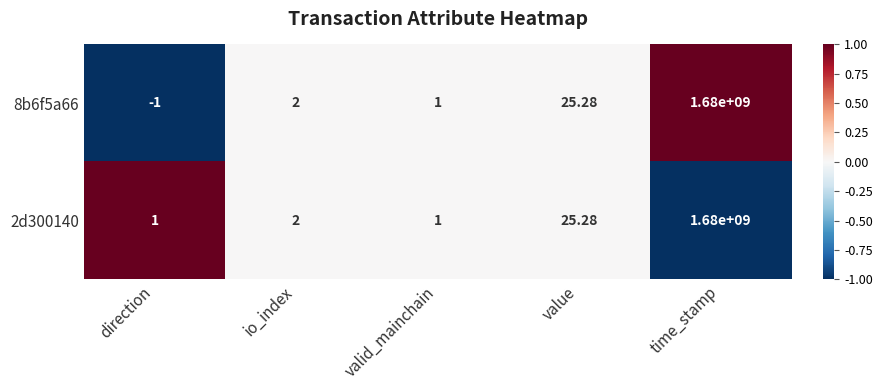

Is the value of 8b6f5a66 at value greater than the value of 2d300140 at time_stamp?

No